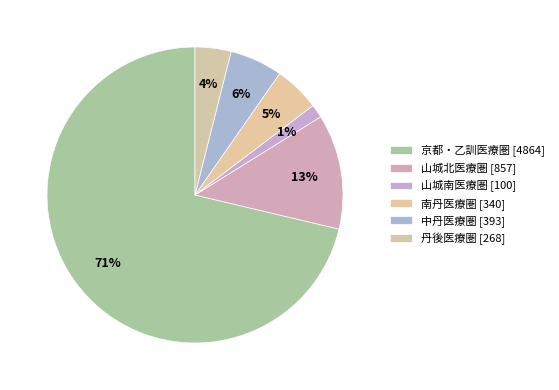

How many segments does this pie chart have?

6